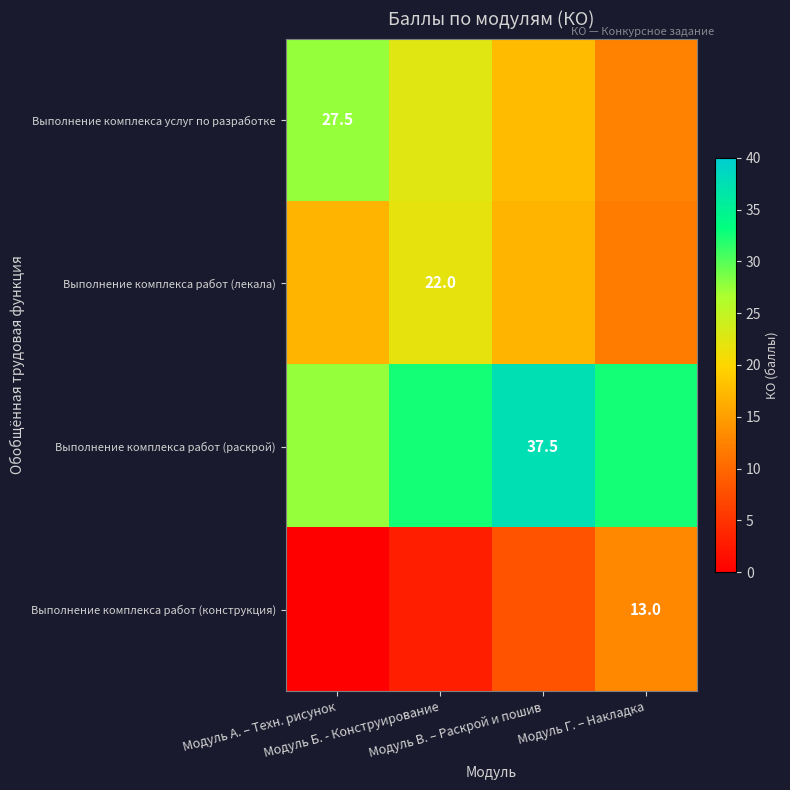

Is it true that Выполнение комплекса работ (лекала) equals 23.2 at Модуль В. – Раскрой и пошив?

False